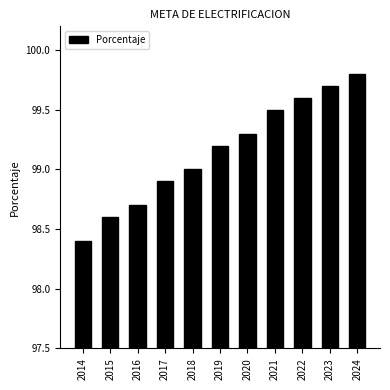

Is it true that the value at 2018 is 168.8?

False